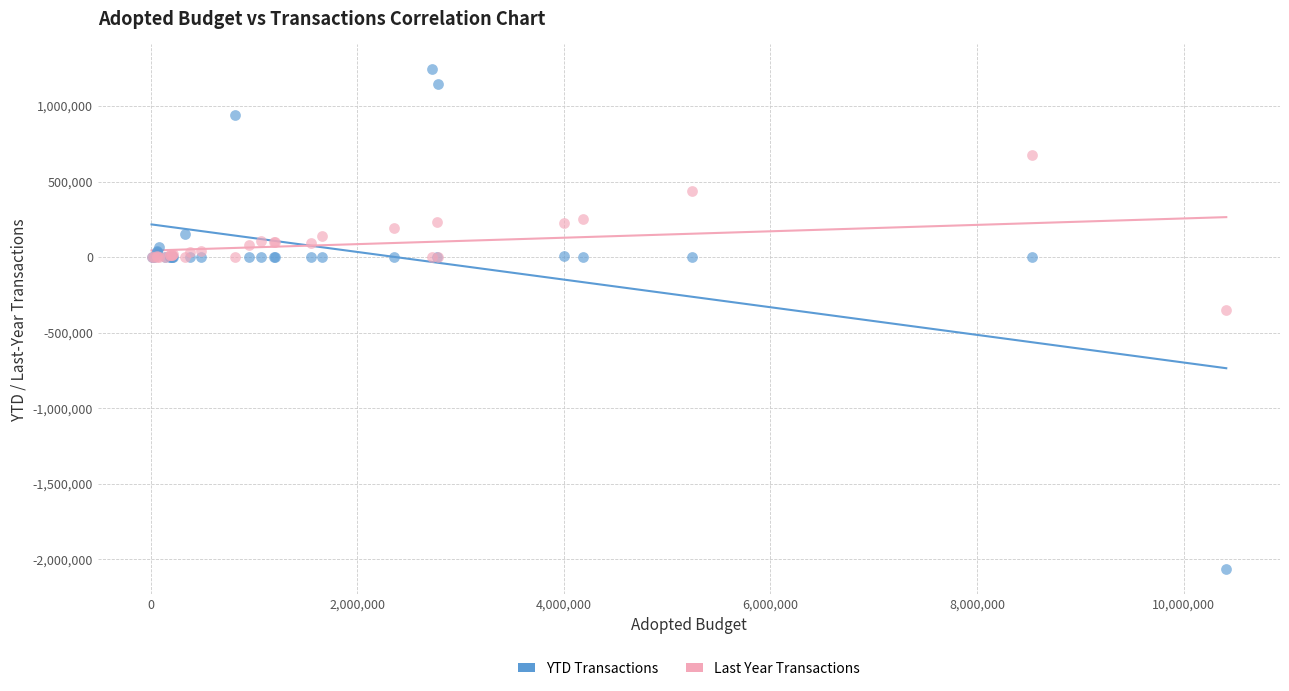

Which series reaches the maximum Y coordinate?

YTD Transactions